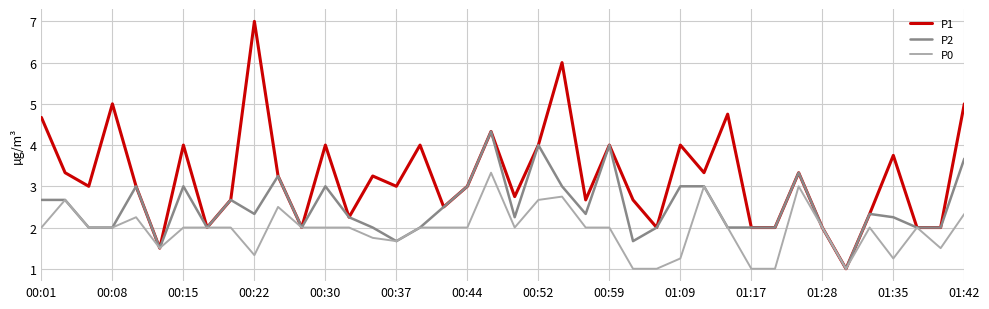

Which series has the widest spread of values?

P1